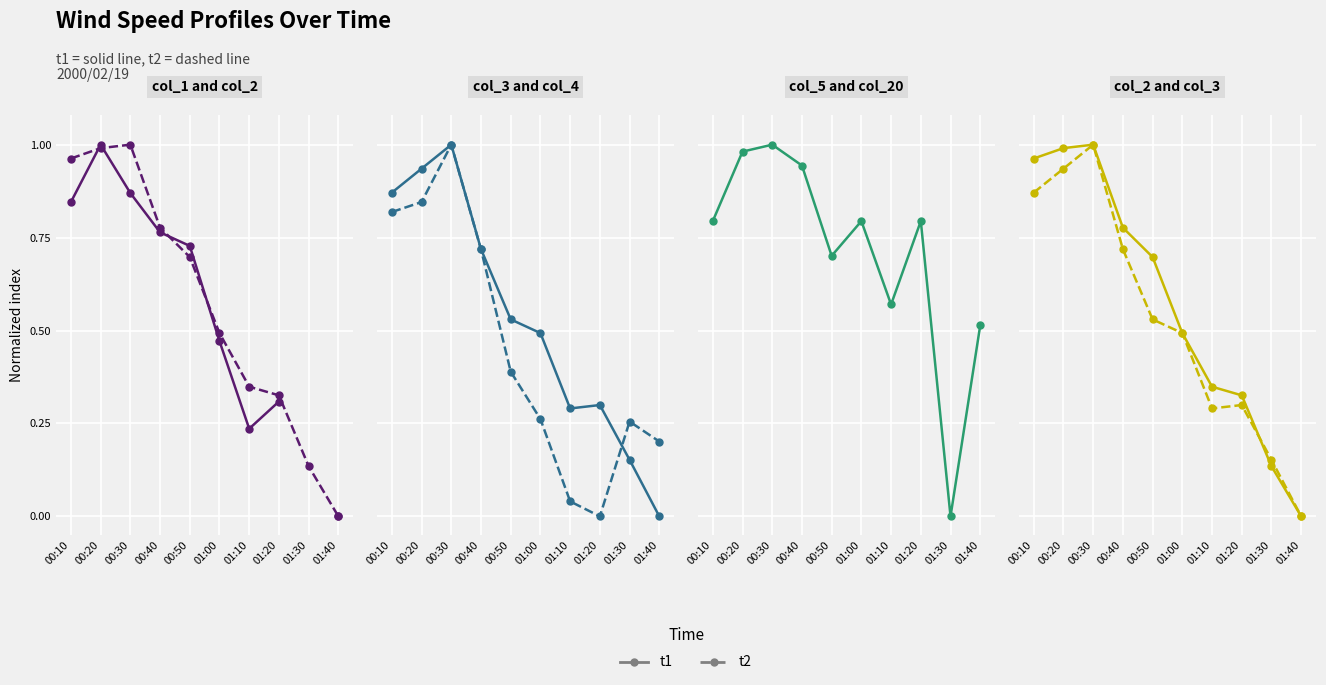

What is the label of the 7th point from the right?

00:40